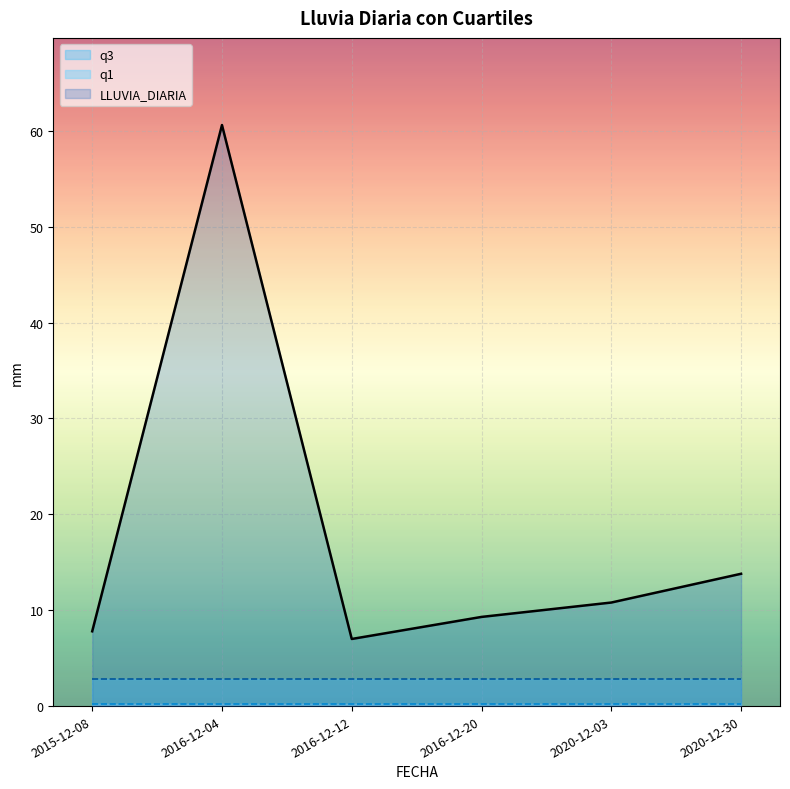

Which category has the highest value in the LLUVIA_DIARIA series?

2016-12-04